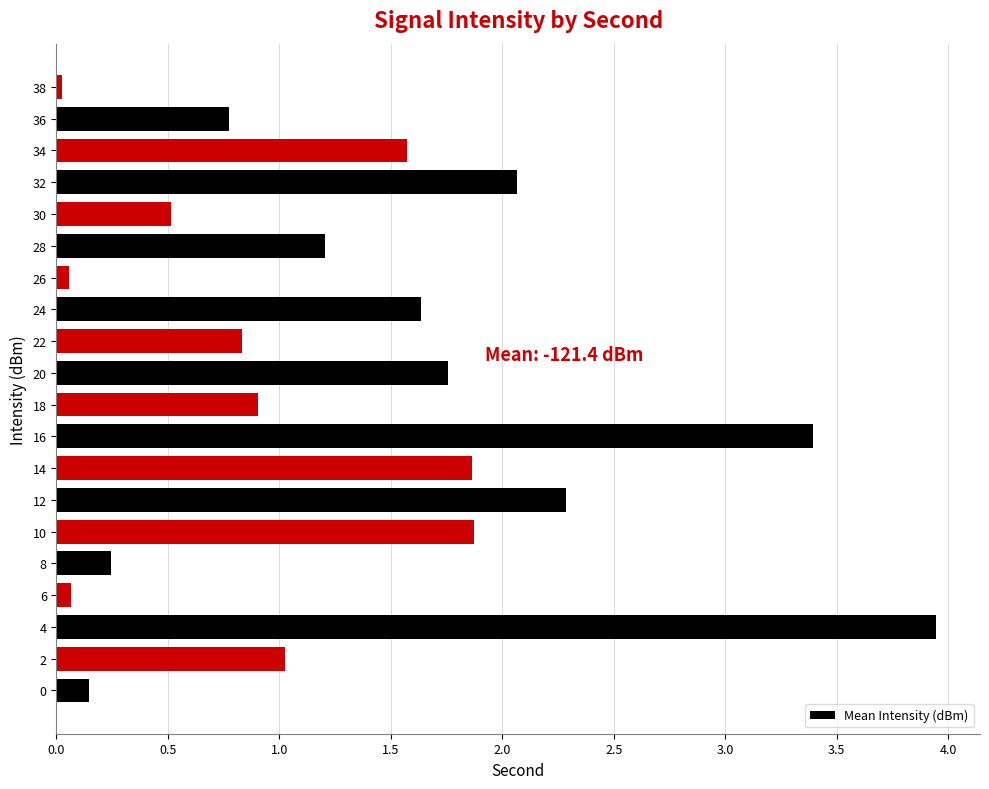

Which label corresponds to the largest value in the chart?

4